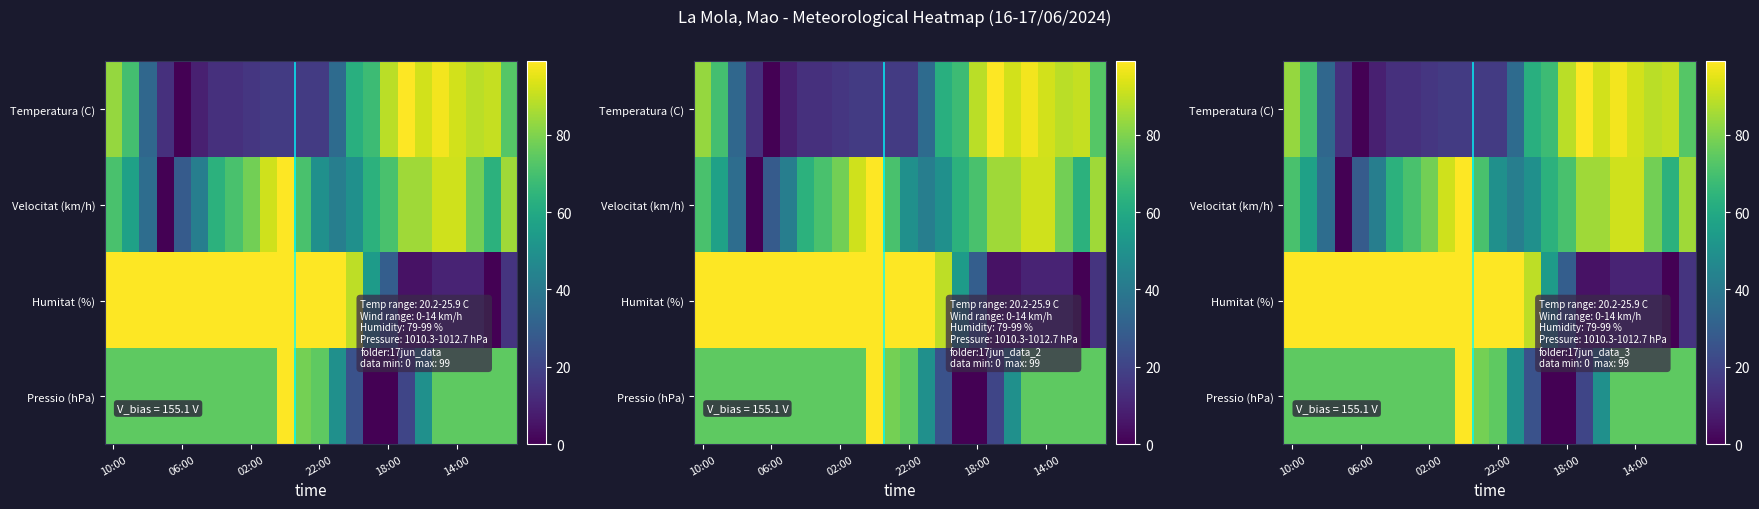

Which series has the widest spread of values?

Temperatura